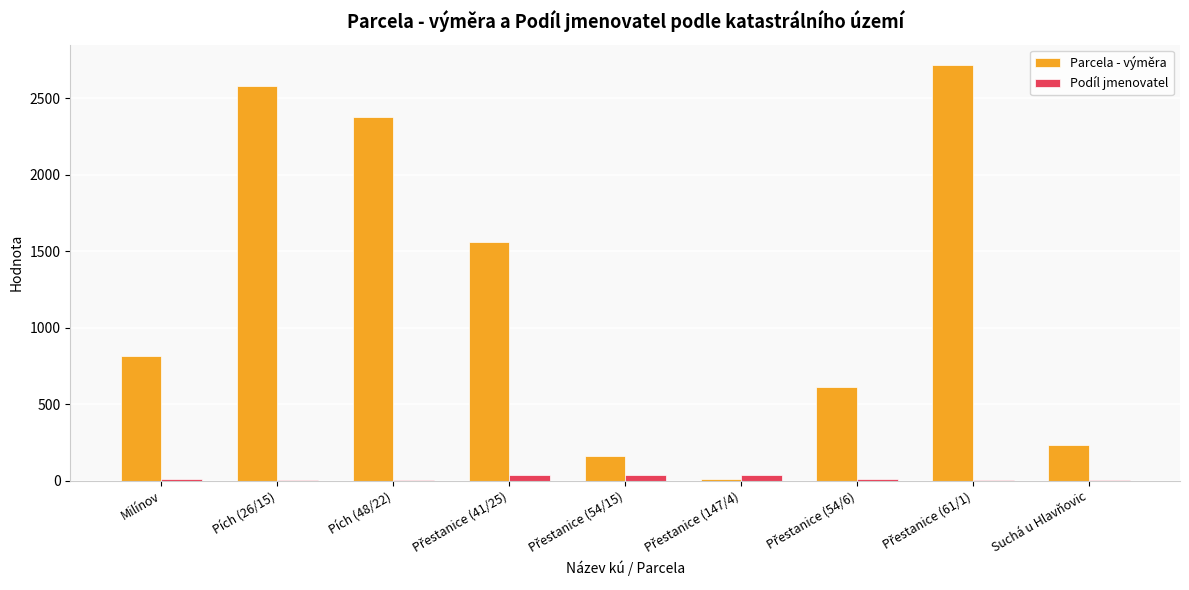

Which series has the largest total across all categories?

Parcela - výměra